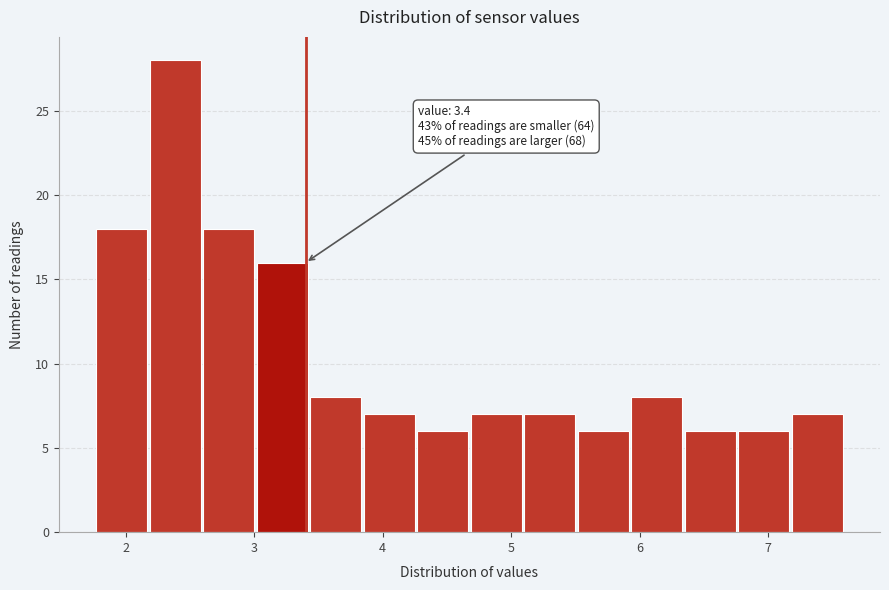

Which range on the x-axis has the tallest bar?

2.2 to 2.6